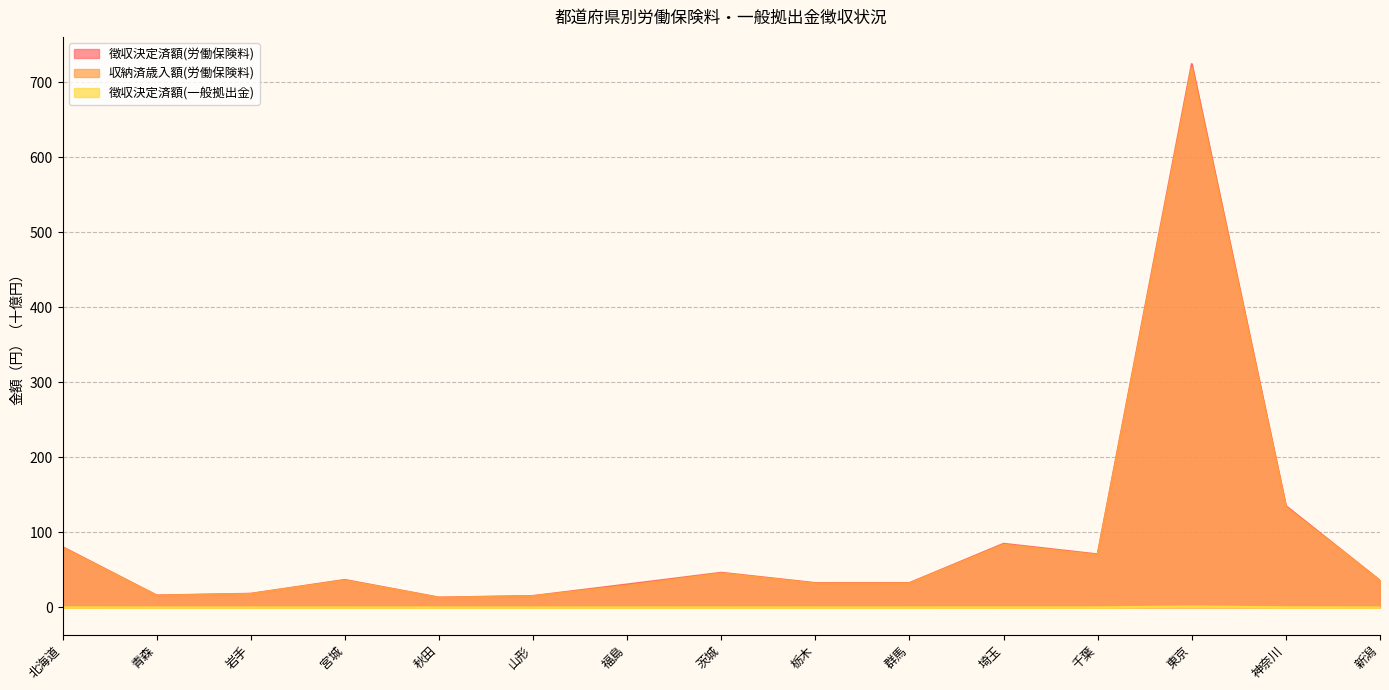

The value of 徴収決定済額(労働保険料) at 群馬 is 32.5. True or false?

True